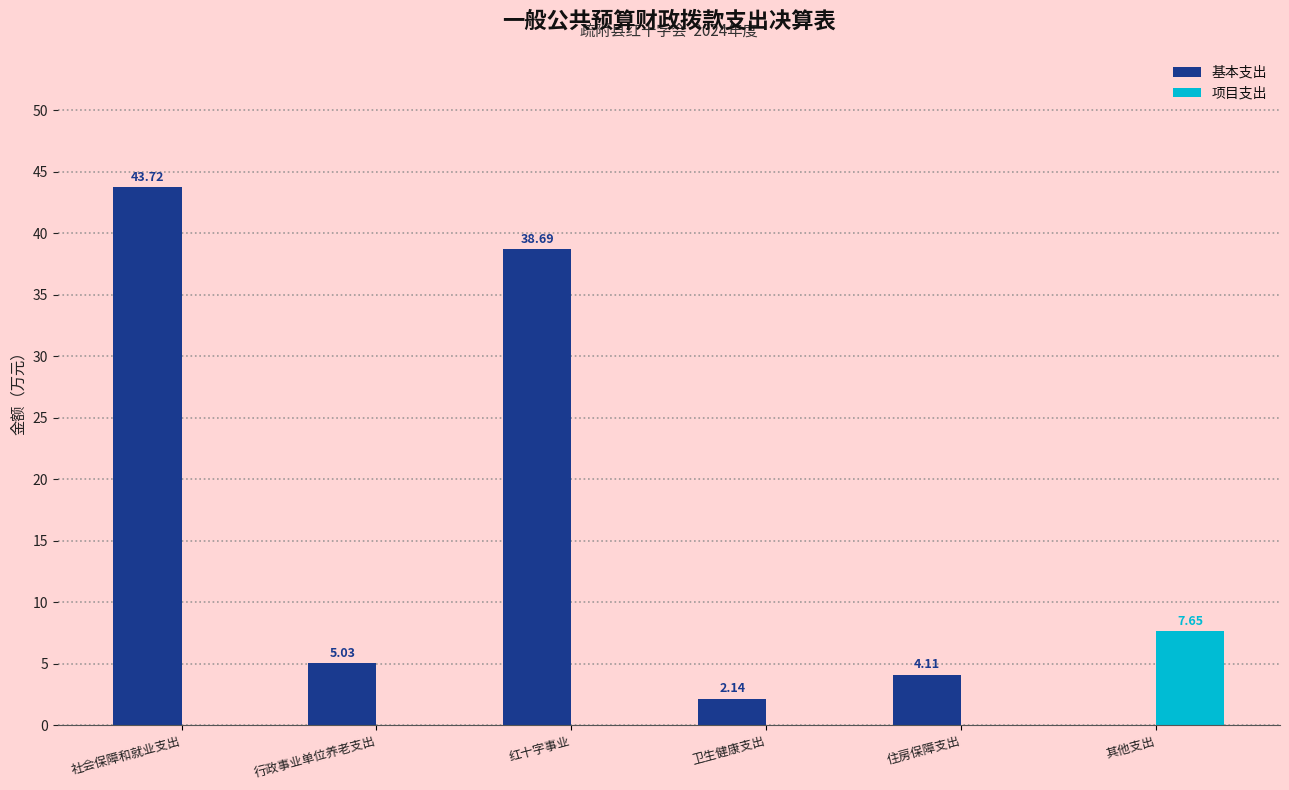

Where does the 基本支出 series first go above 5?

社会保障和就业支出